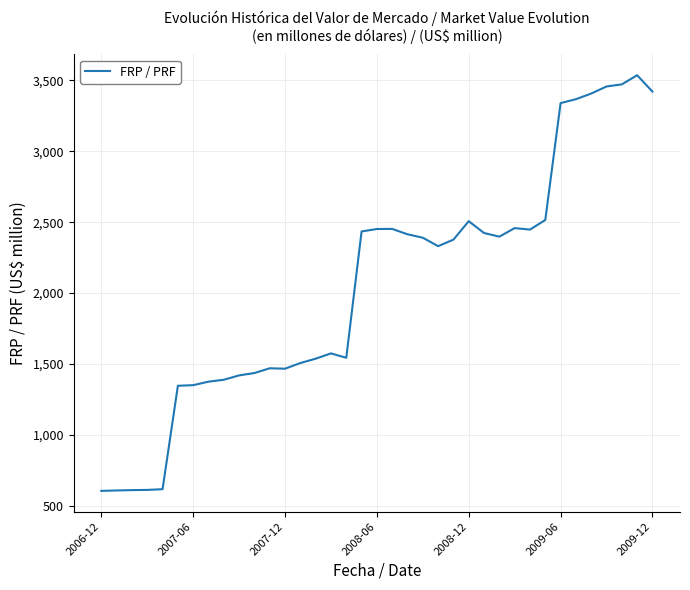

What is the difference between the maximum and minimum values?

2931.6